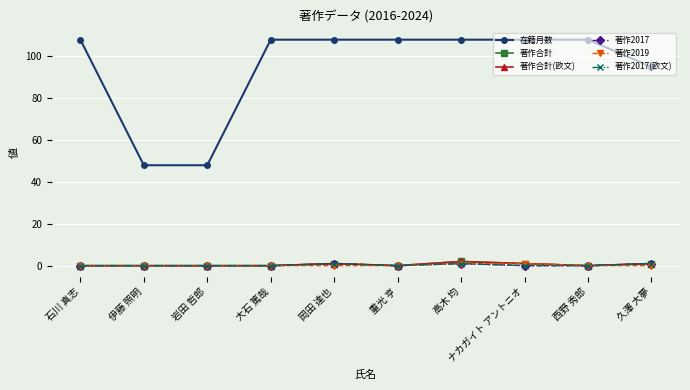

True or false: 著作2017(欧文) and 著作合計(欧文) intersect in this chart.

False